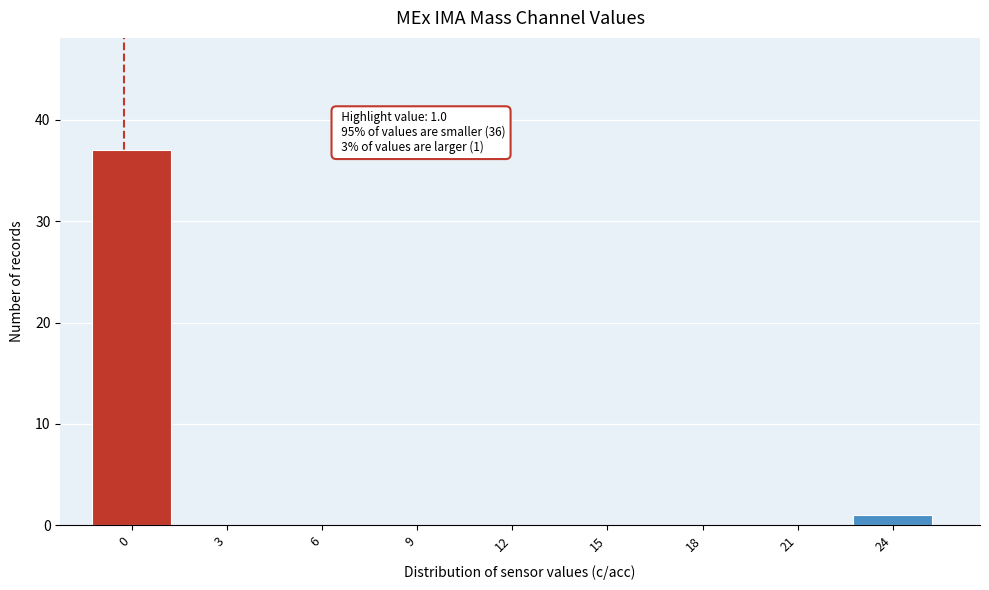

What is the change in value from 9 to 24?

+1